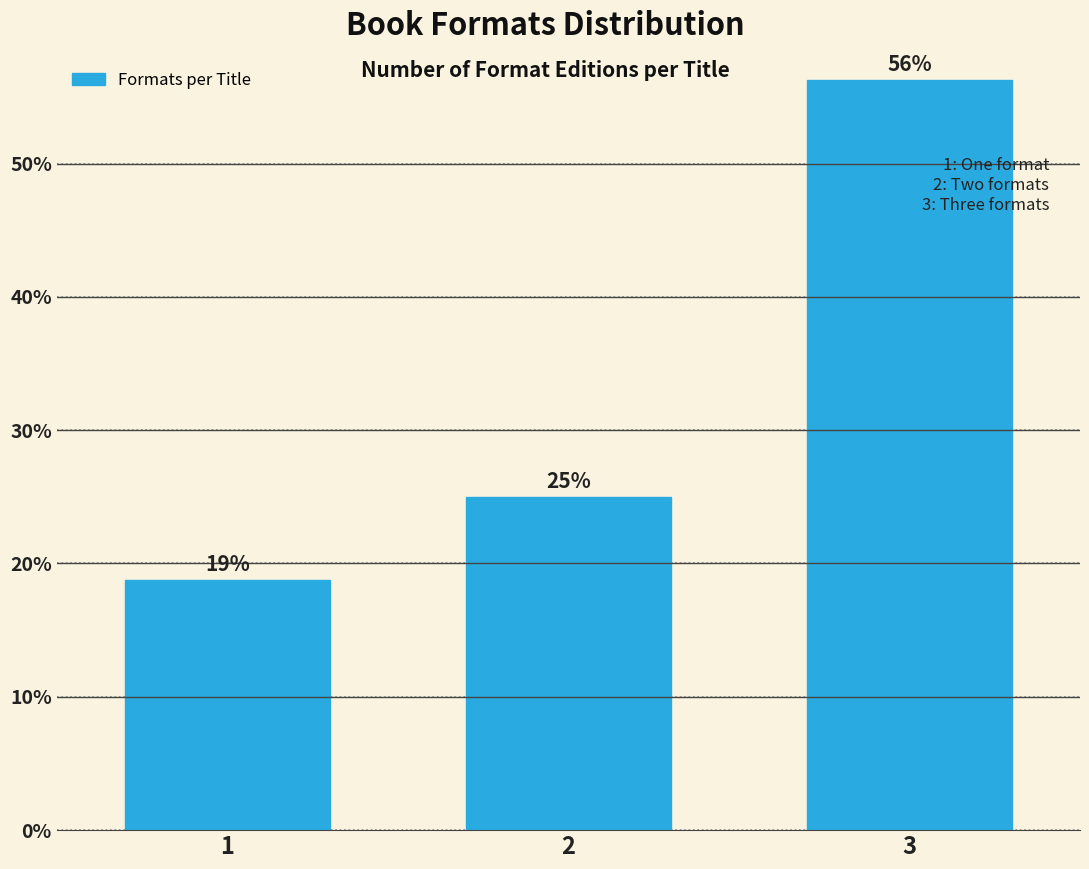

What is the value of the 2nd bar from the left?

25.0